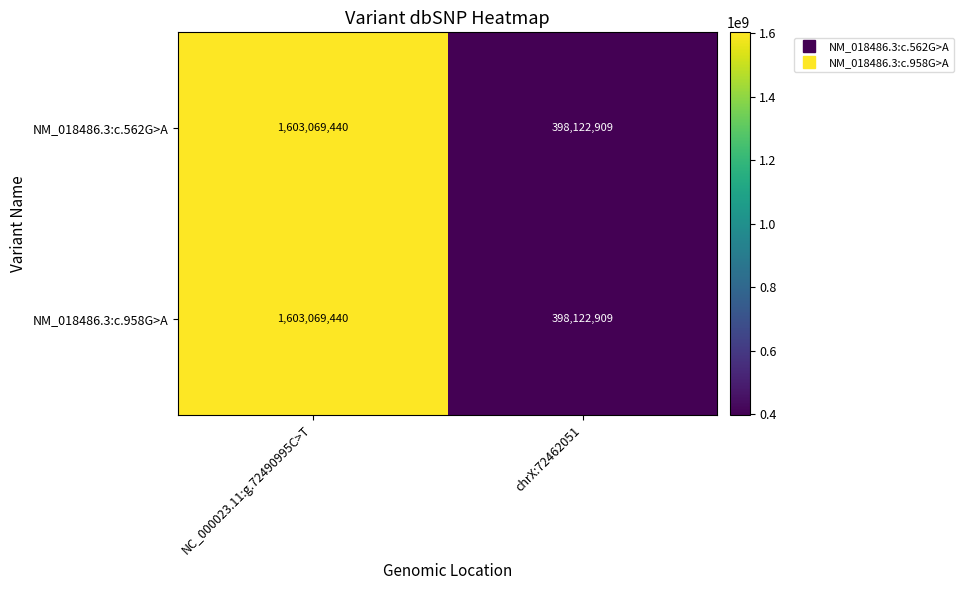

What is the highest value of the NM_018486.3:c.562G>A series?

1603069440